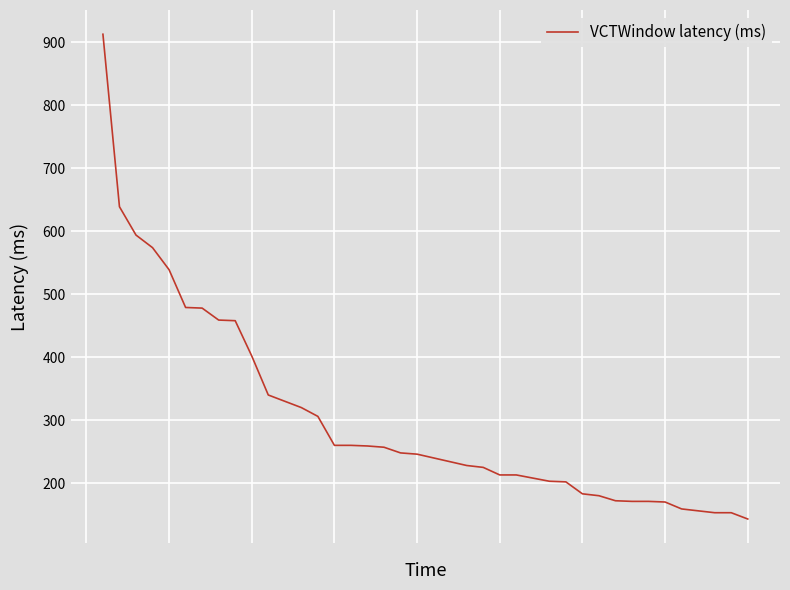

Does the chart have visible grid lines?

Yes